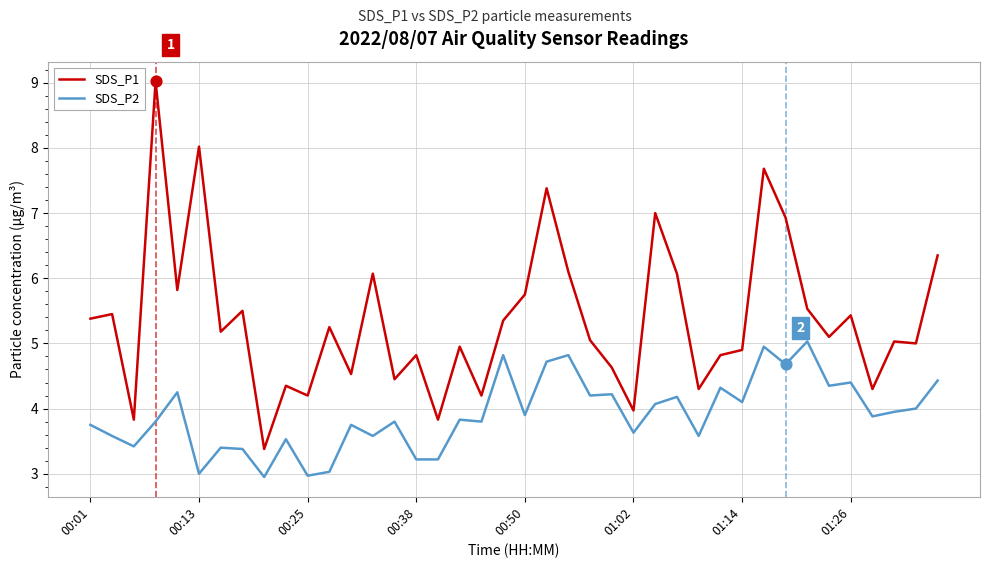

Which series has the largest total across all categories?

SDS_P1